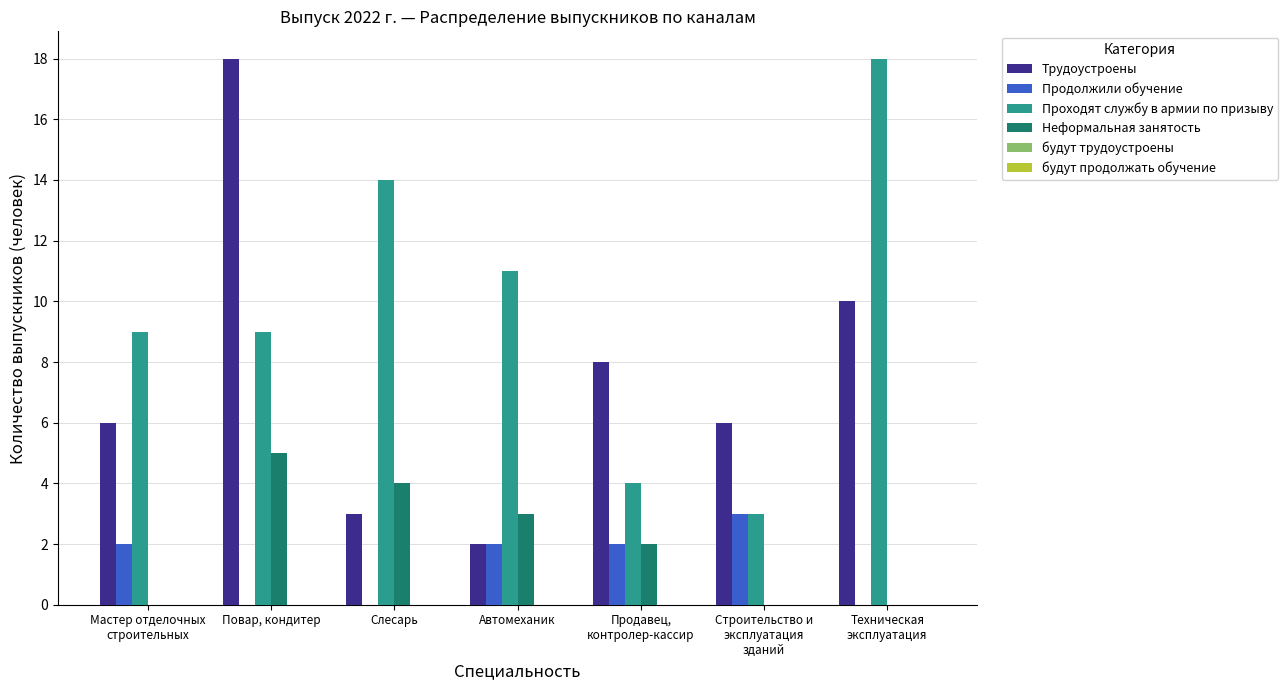

What is the total value across all series at Техническая
эксплуатация?

28